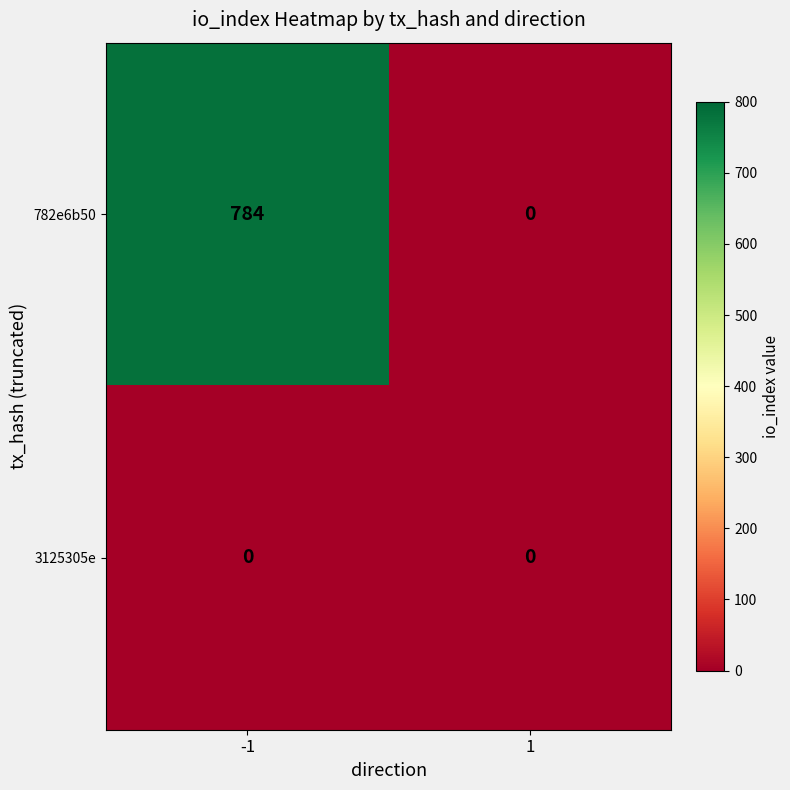

Which category has the highest value across all series?

-1